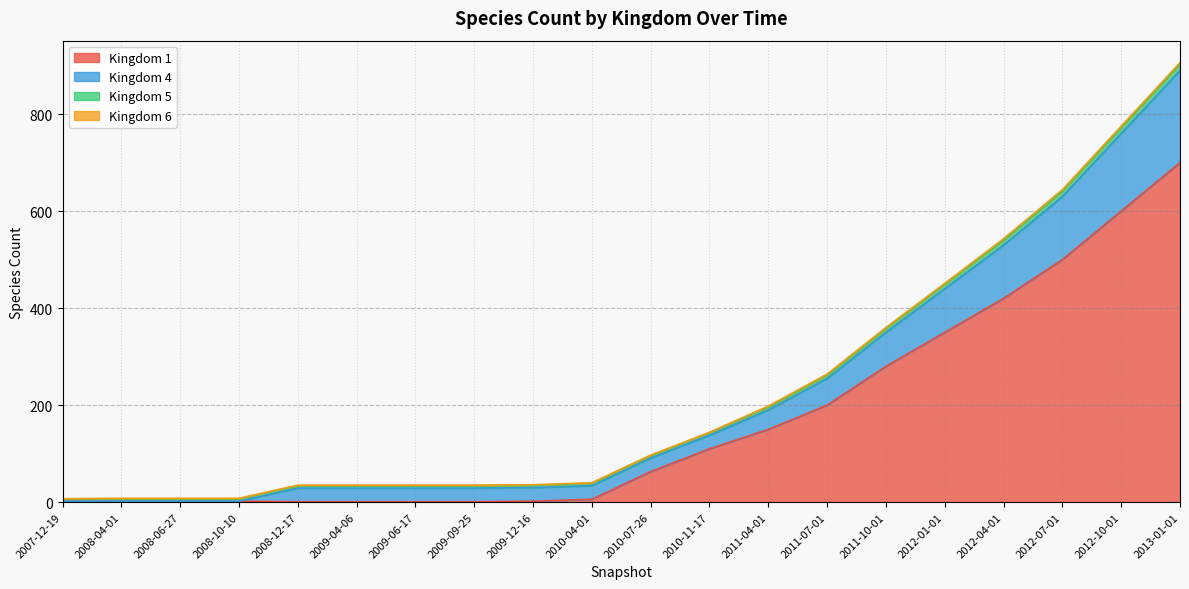

Is it true that Kingdom 1 equals 2 at 2008-06-27?

True